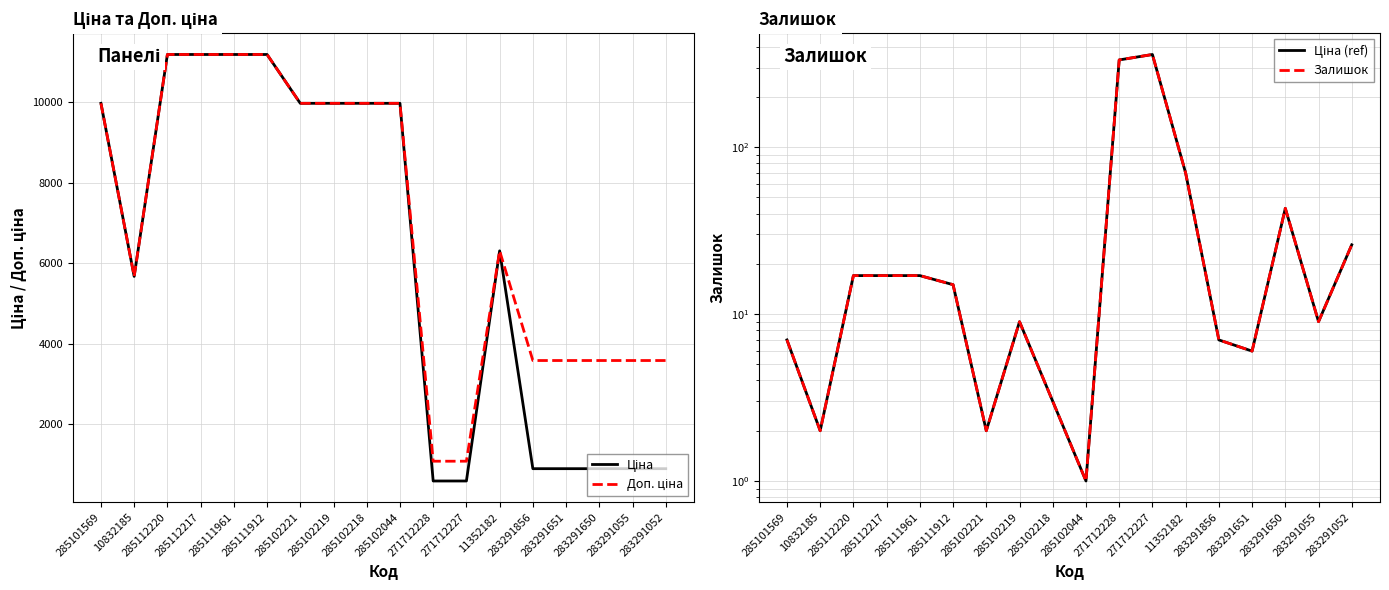

Where does the Ціна series first go above 9974?

285101569